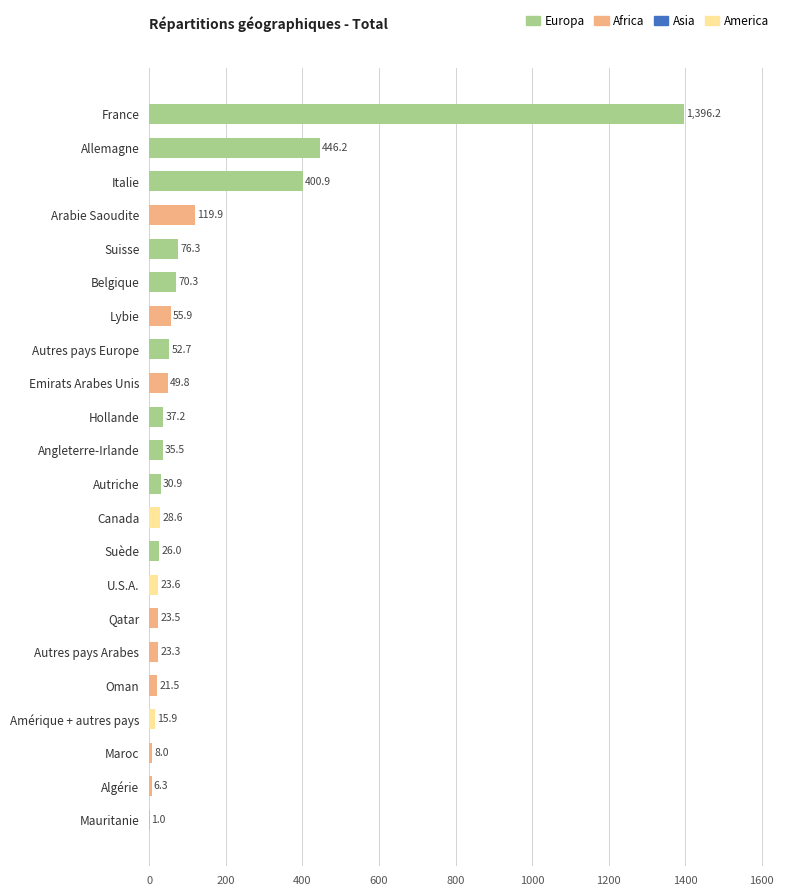

Is it true that the value at Maroc is 8.0?

True